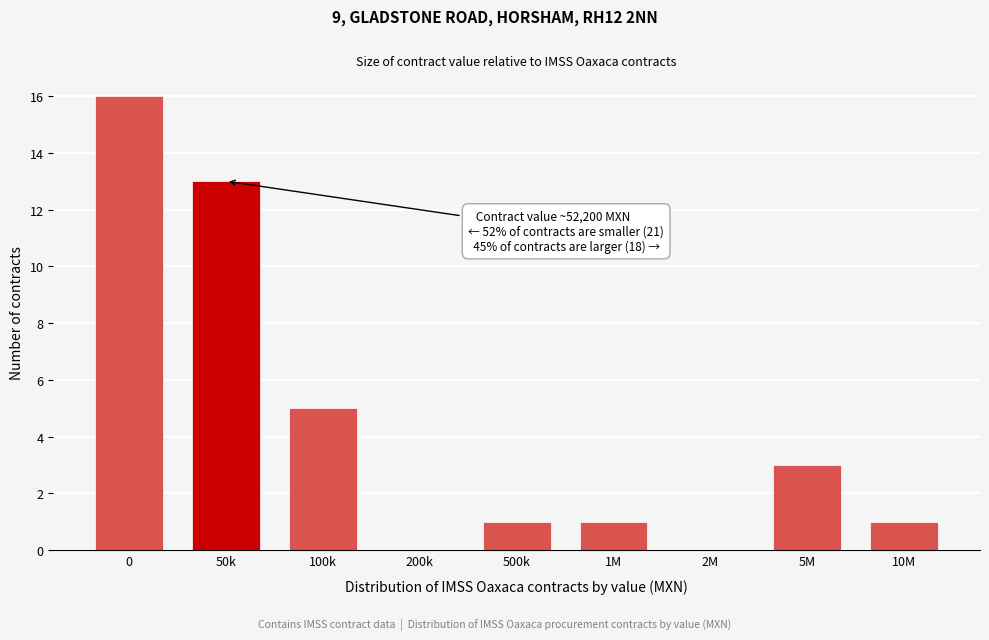

Reading right to left, transcribe all the data shown in this chart.

10M=1	5M=3	2M=0	1M=1	500k=1	200k=0	100k=5	50k=13	0=16